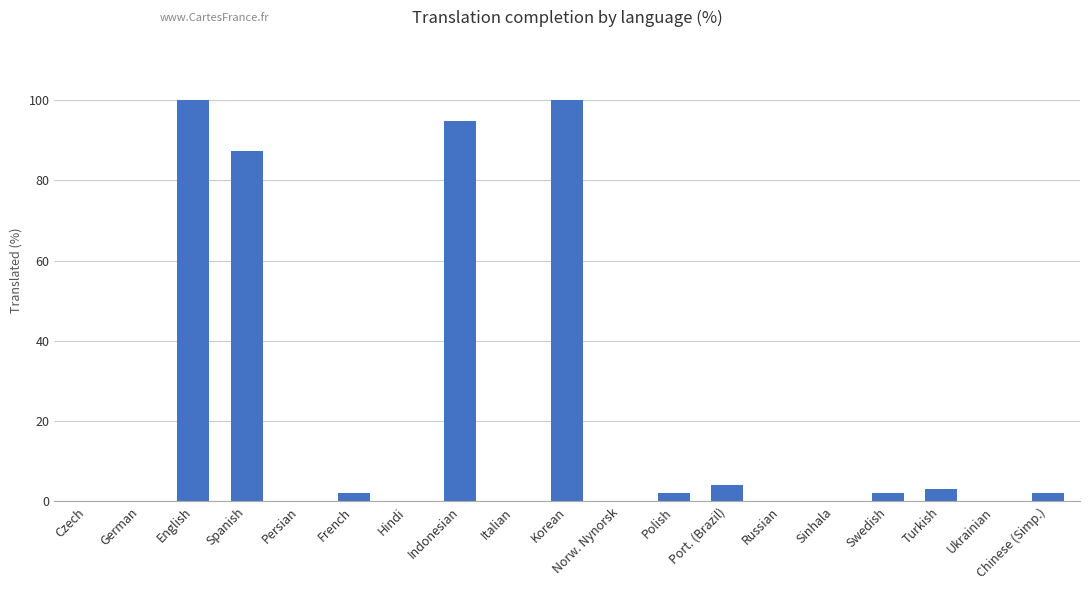

At which label does the data first exceed 2?

English